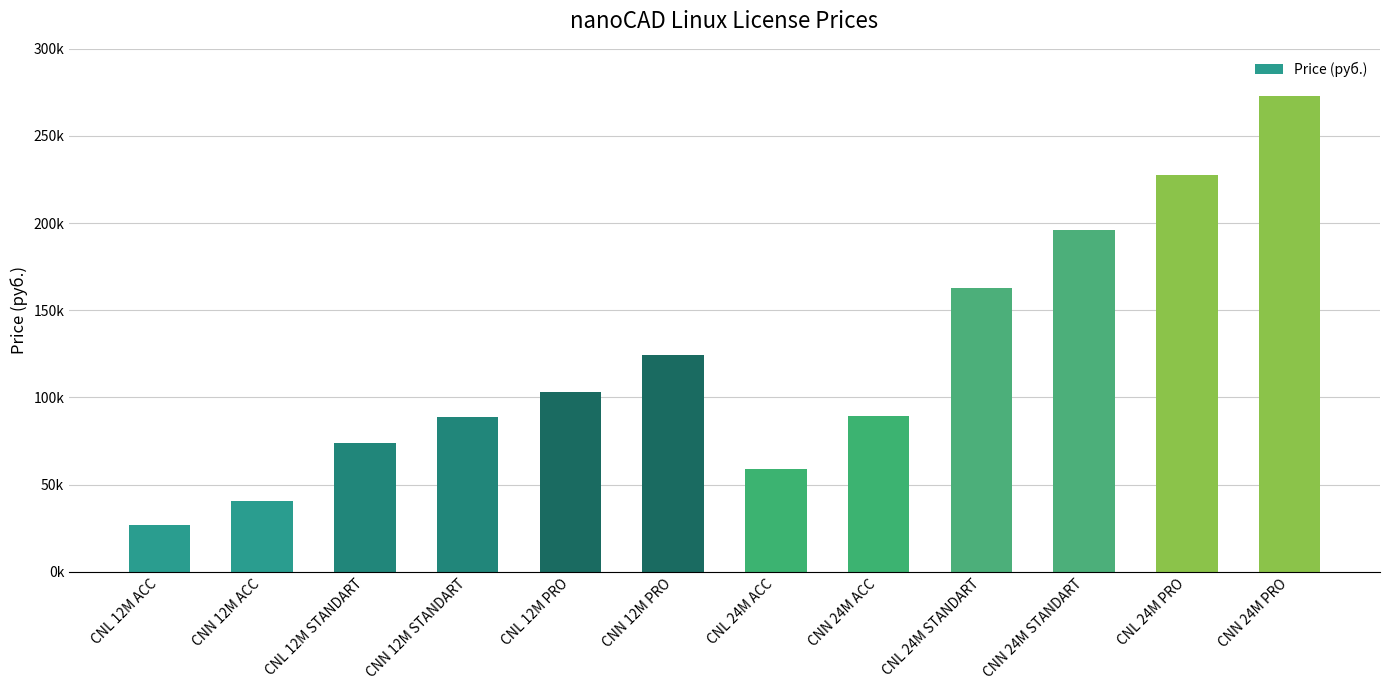

Which label corresponds to the largest value in the chart?

CNN 24M PRO